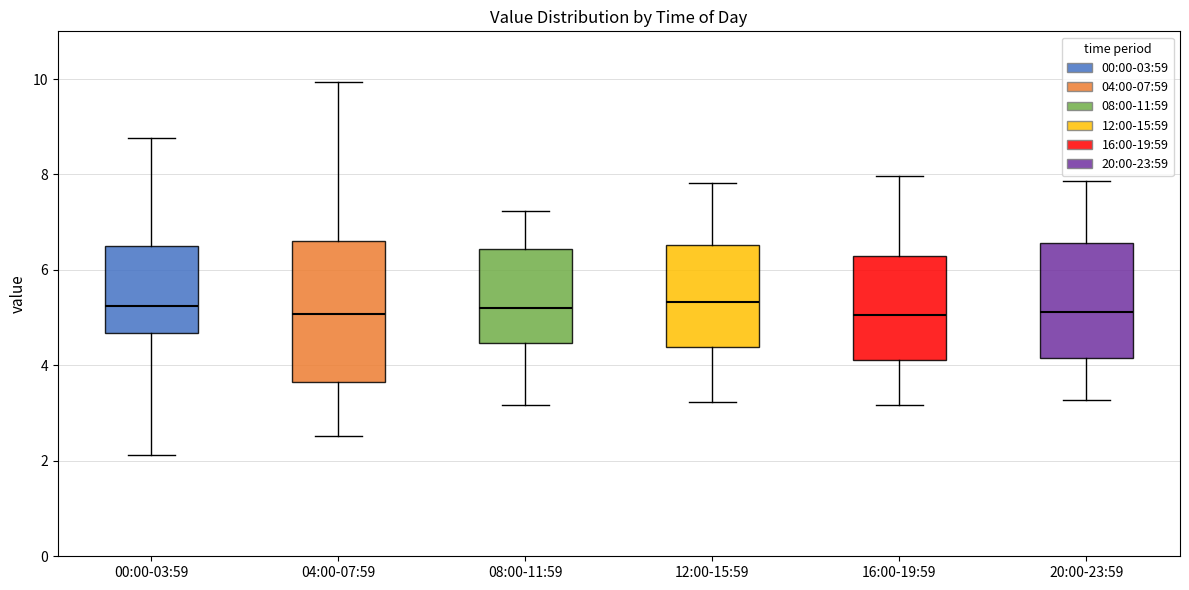

Reading left to right, read every box against the y-axis: the position of its median line, the range the box covers, and the ends of its whiskers. The values are not printed on the chart, so give them approximately, as read against the axis.

00:00-03:59: median 5.2, box 4.6 to 6.6, whiskers 2.2 to 8.8
04:00-07:59: median 5.0, box 3.6 to 6.6, whiskers 2.6 to 10.0
08:00-11:59: median 5.2, box 4.4 to 6.4, whiskers 3.2 to 7.2
12:00-15:59: median 5.4, box 4.4 to 6.6, whiskers 3.2 to 7.8
16:00-19:59: median 5.0, box 4.2 to 6.2, whiskers 3.2 to 8.0
20:00-23:59: median 5.2, box 4.2 to 6.6, whiskers 3.2 to 7.8